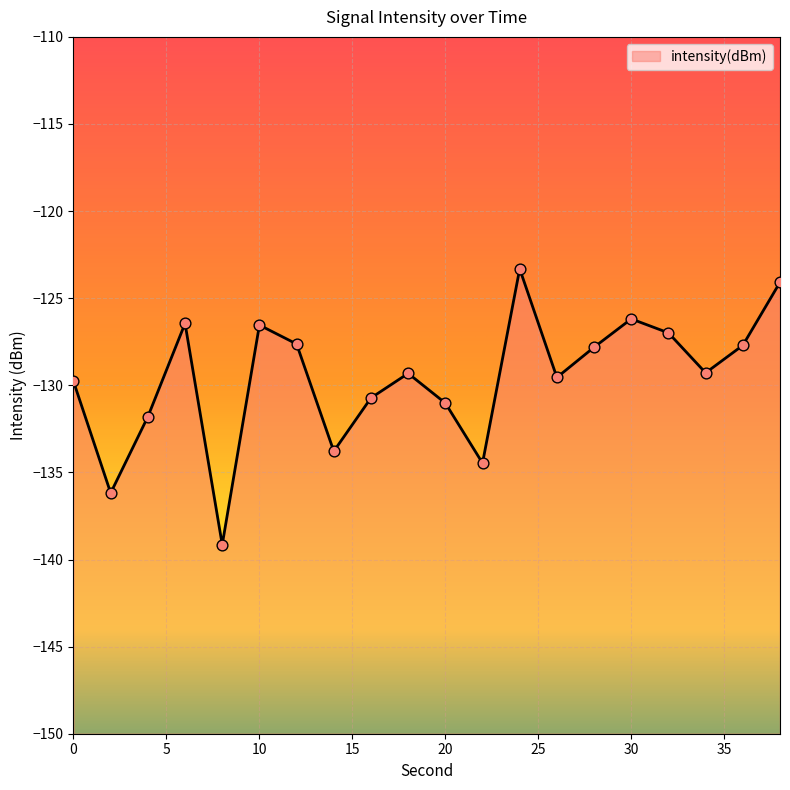

Between 24 and 20, which is larger?

24